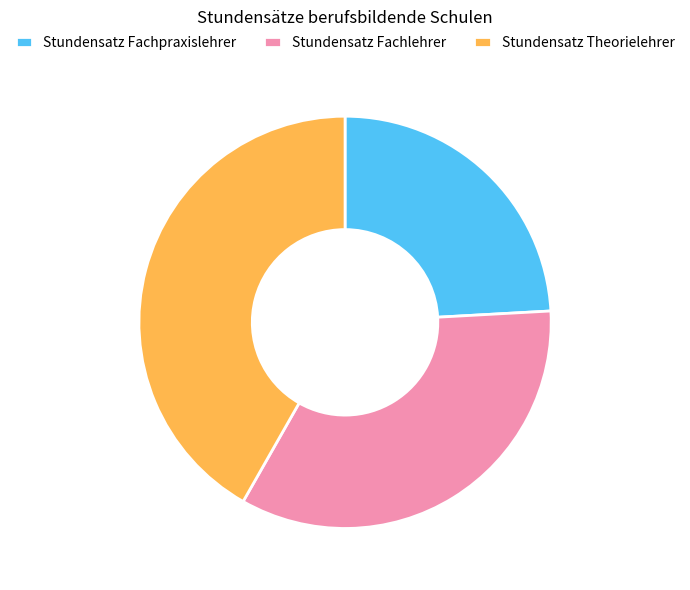

How many segments does this pie chart have?

3